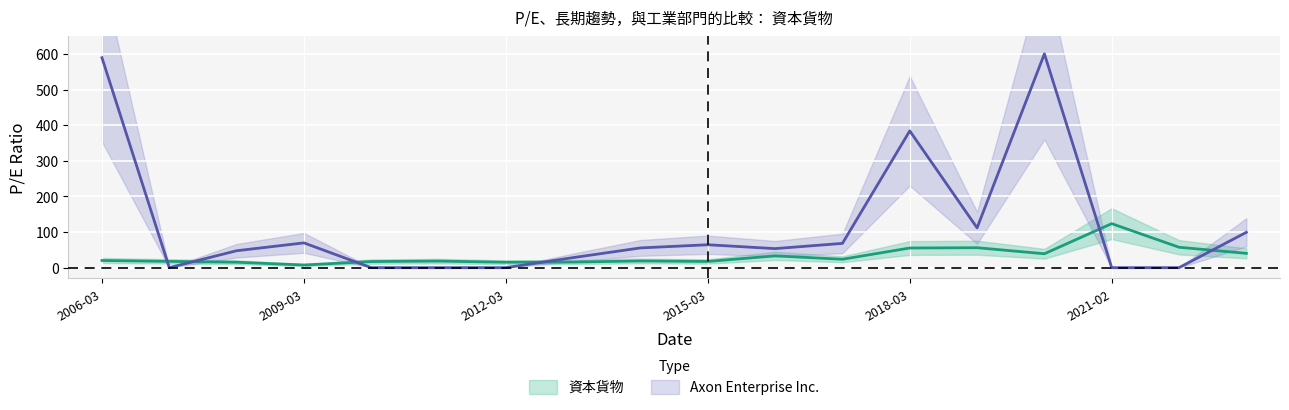

Rank the categories by value from highest to lowest.

2021-02-26, 2022-02-25, 2019-02-27, 2018-03-01, 2023-02-28, 2020-02-28, 2016-03-07, 2017-03-06, 2006-03-16, 2014-03-10, 2011-03-14, 2007-03-15, 2015-03-12, 2010-03-15, 2013-03-08, 2008-02-29, 2012-03-13, 2009-03-16